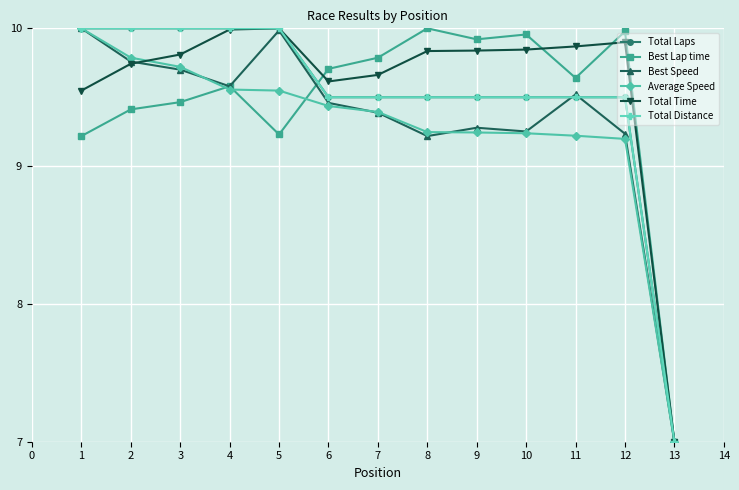

What is the approximate value of Total Distance at 12?

9.5